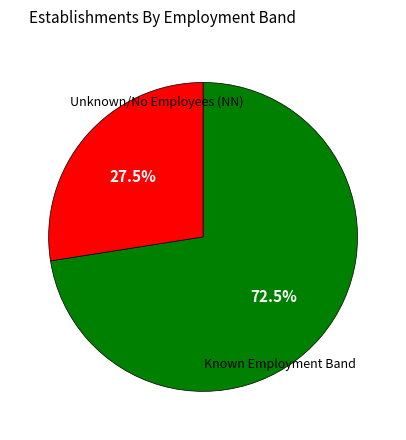

Is there a majority slice in this chart?

Yes